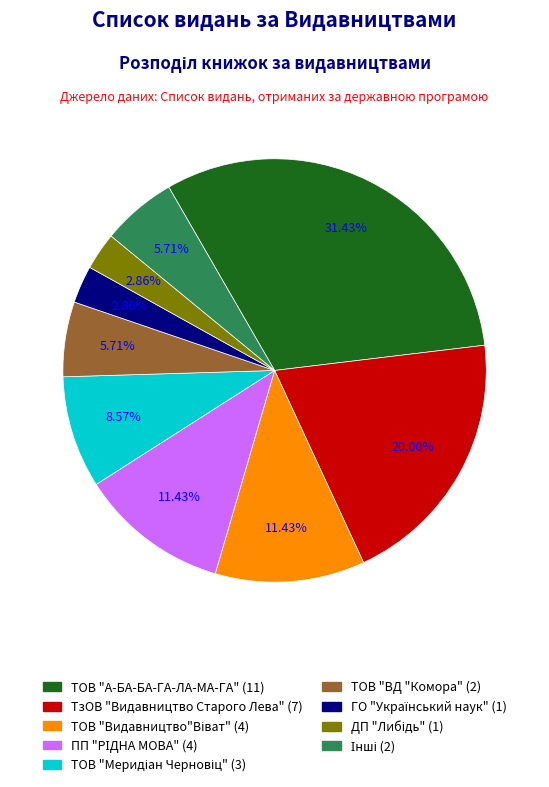

Approximately how many times larger is the value at ТзОВ "Видавництво Старого Лева" (7) compared to ТОВ "А-БА-БА-ГА-ЛА-МА-ГА" (11)?

0.6